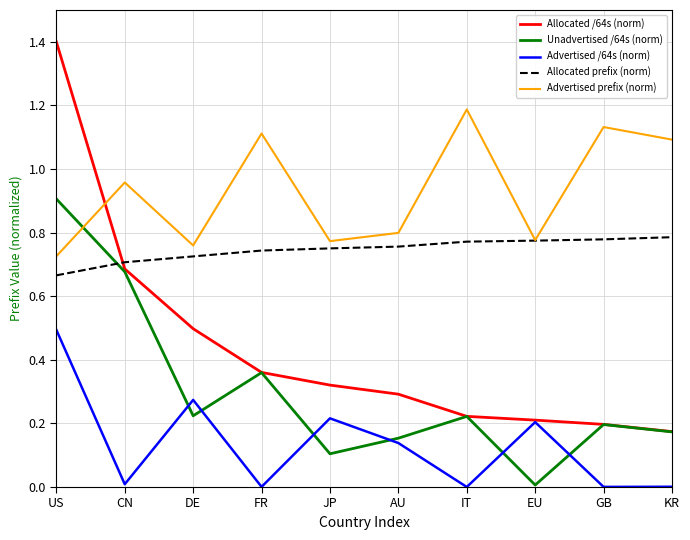

True or false: Advertised /64s (norm) has a value of 0.0 at KR.

True